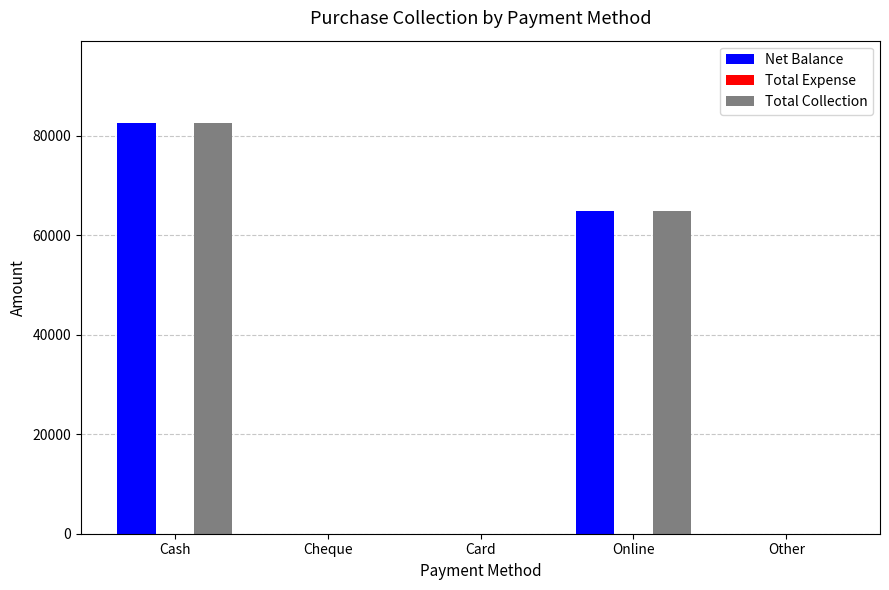

Is it true that Total Collection equals 30765 at Card?

False